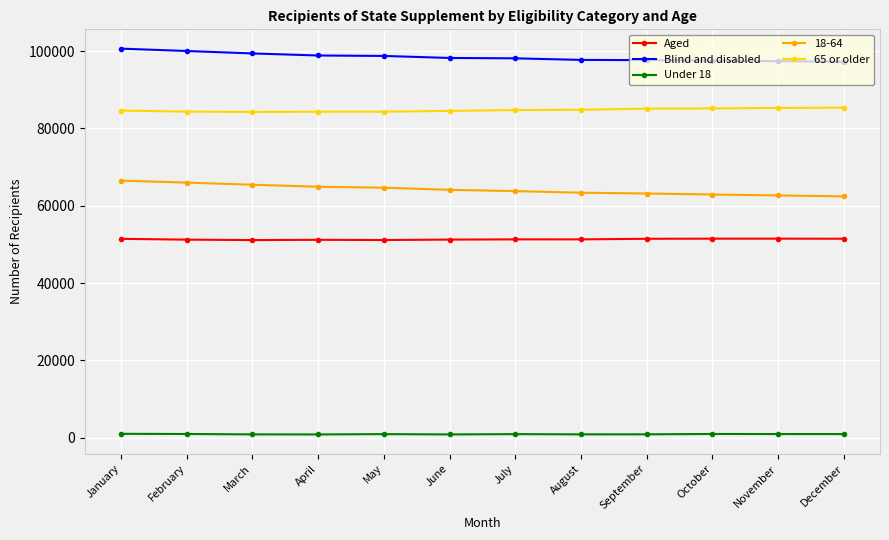

True or false: Blind and disabled has a value of 147755 at July.

False